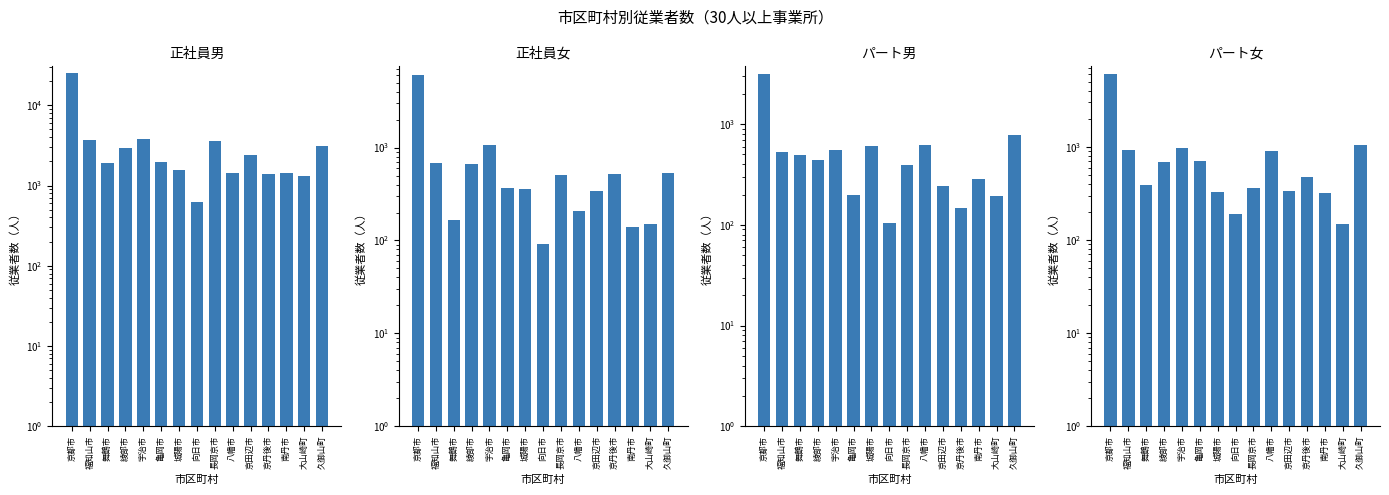

How many categories are shown in the chart?

15